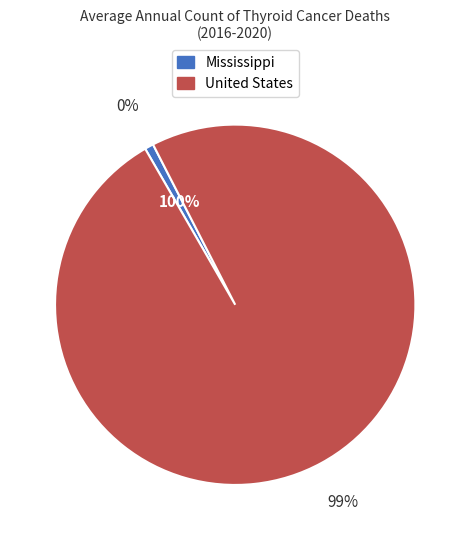

What is the largest slice in the pie chart?

United States